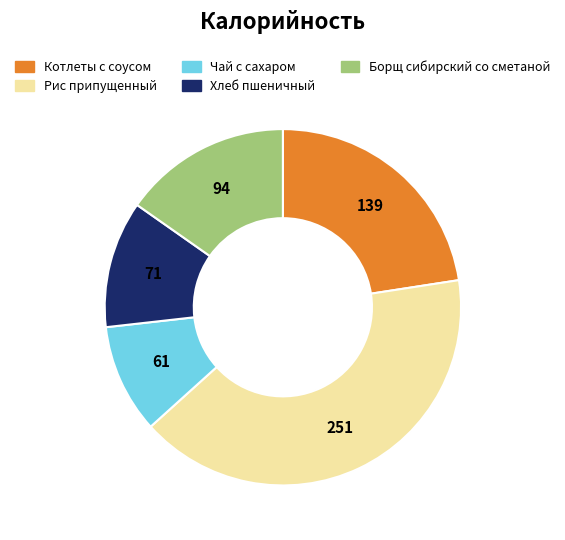

Does any single category account for the majority?

No